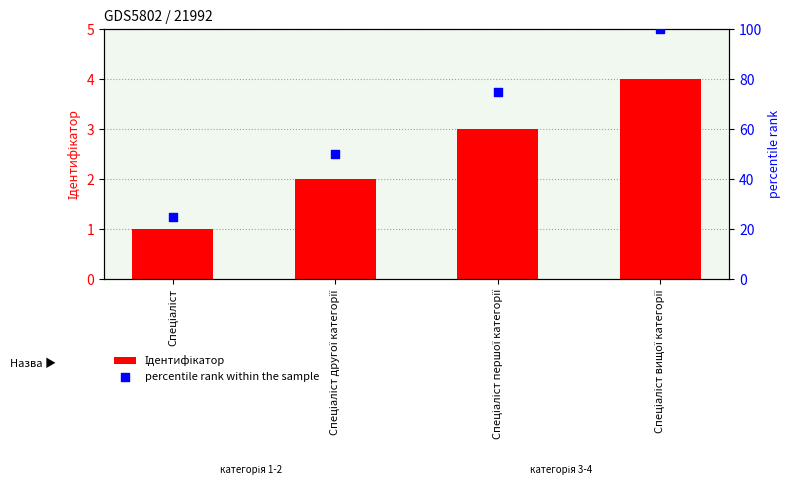

What are all the series names shown in the legend?

Ідентифікатор, percentile rank within the sample